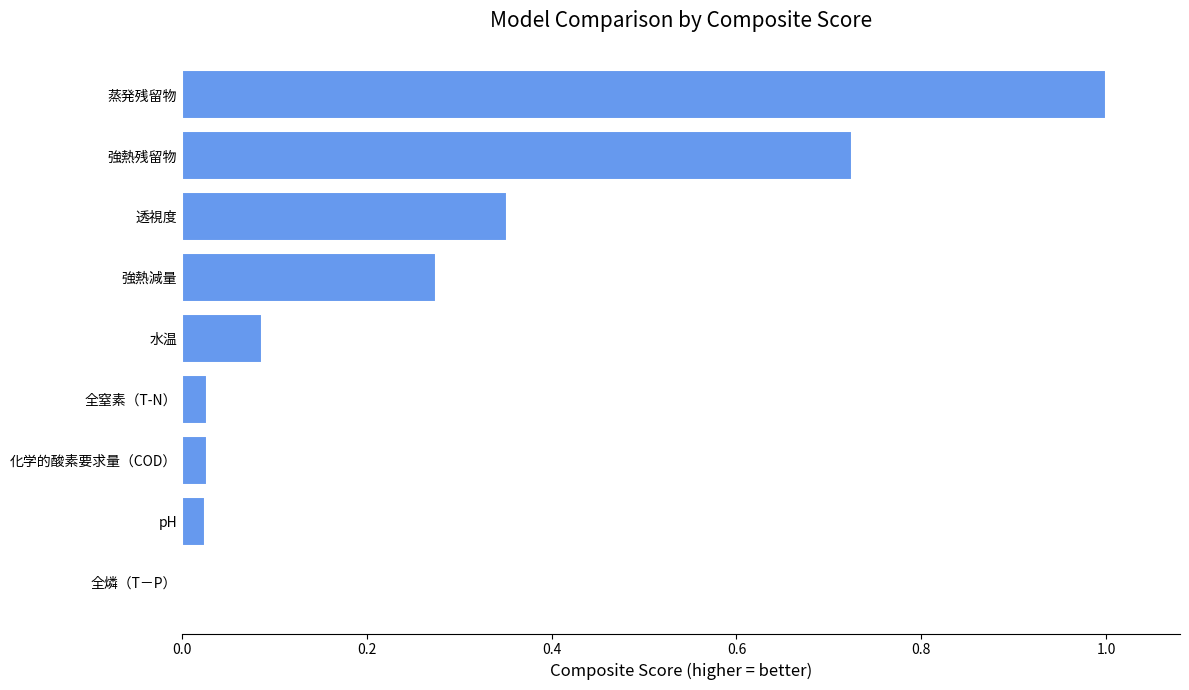

Are the bars horizontal?

Yes